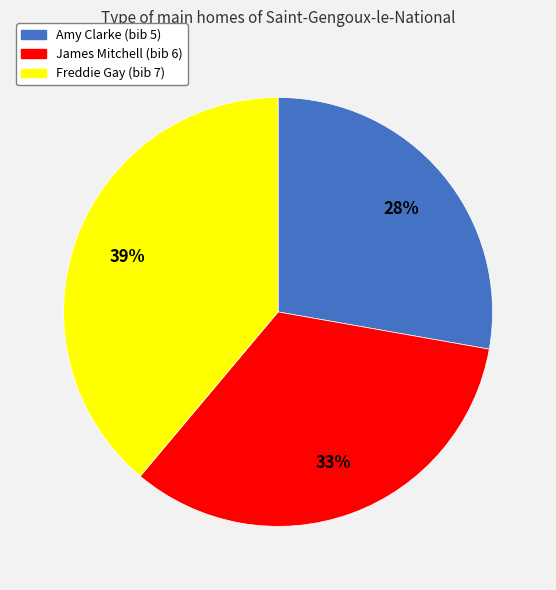

To the nearest percent, what is the average slice percentage?

33%